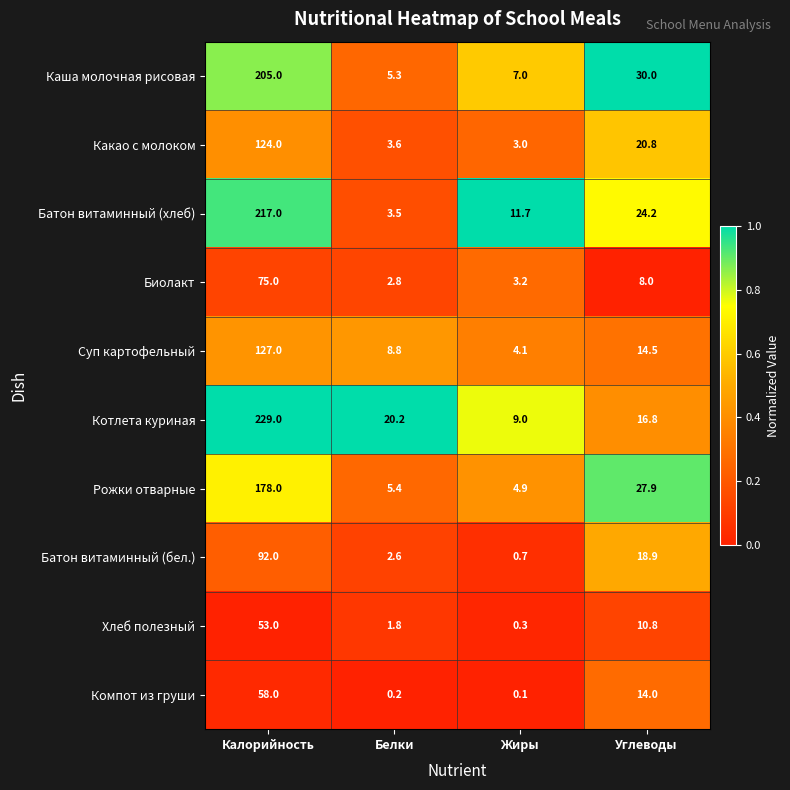

Between Калорийность and Белки, which series saw the biggest shift?

Батон витаминный (хлеб)